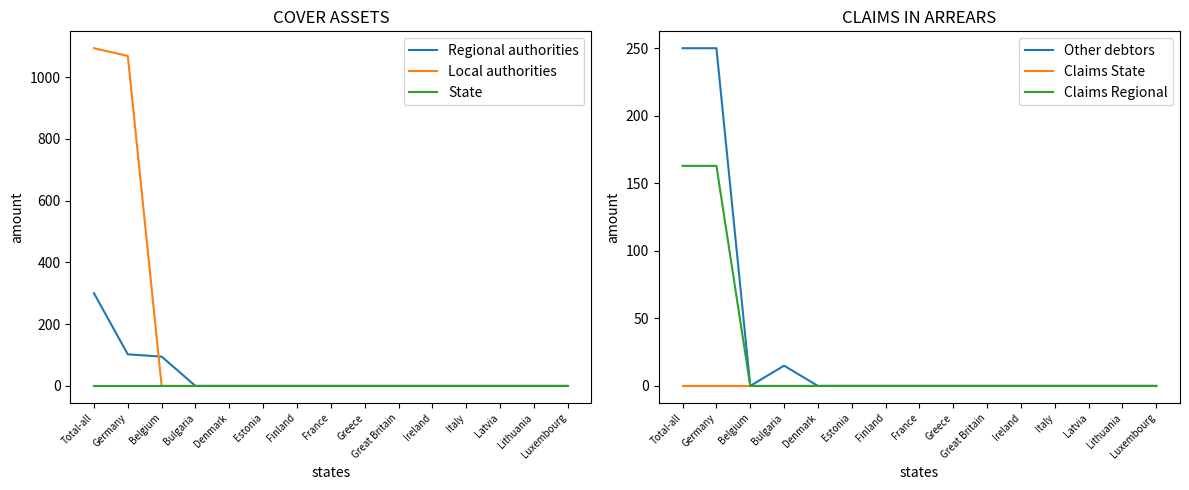

Which label corresponds to the smallest value in the chart?

Bulgaria